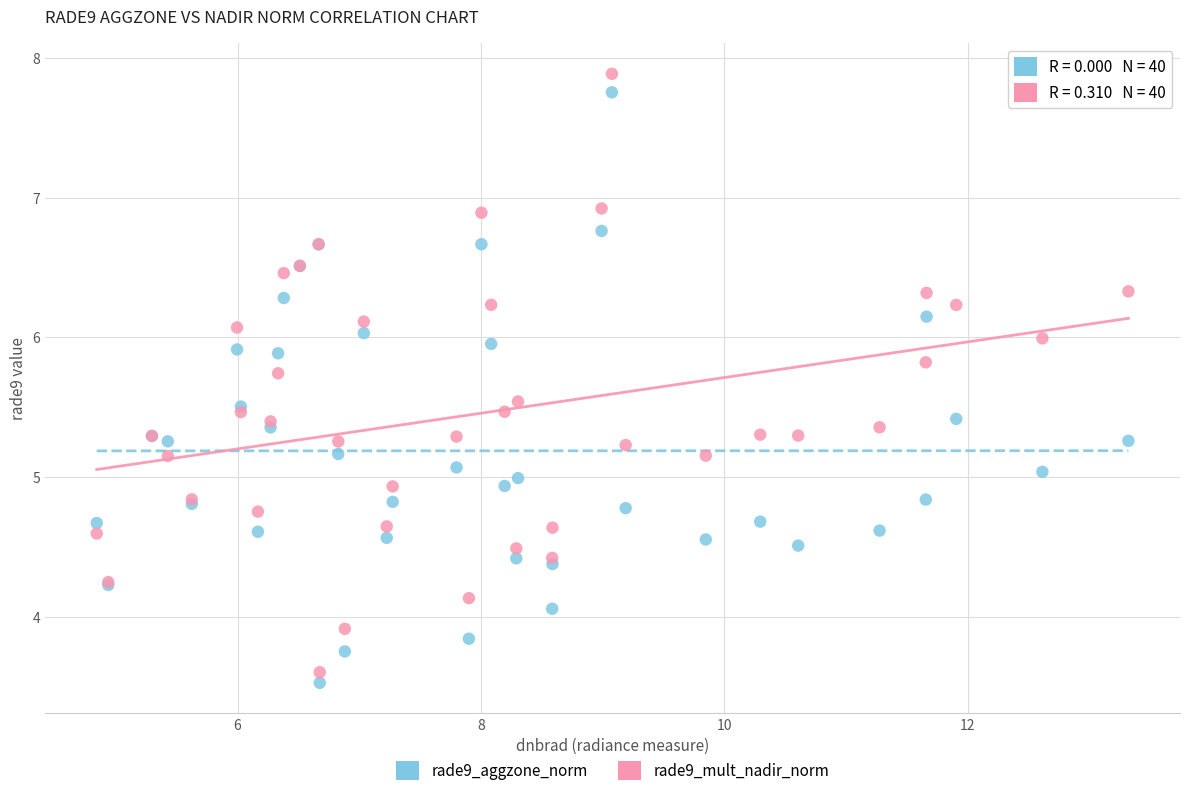

Which series has the largest Y range (max minus min)?

rade9_mult_nadir_norm